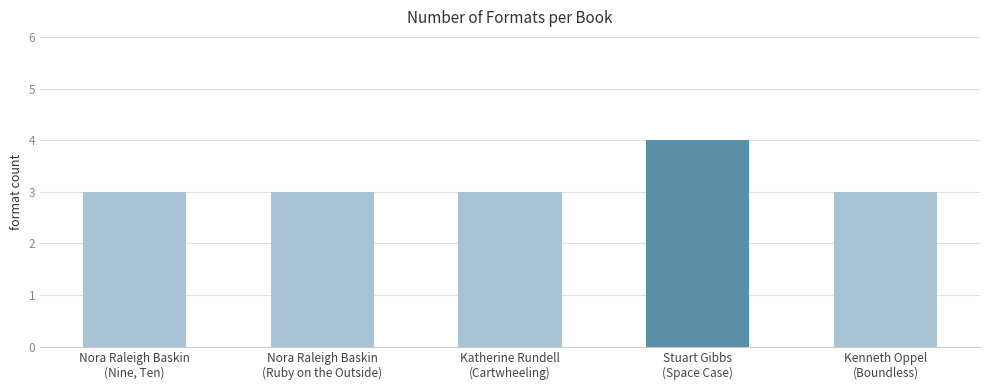

True or false: the data shows 5 at Kenneth Oppel
(Boundless).

False